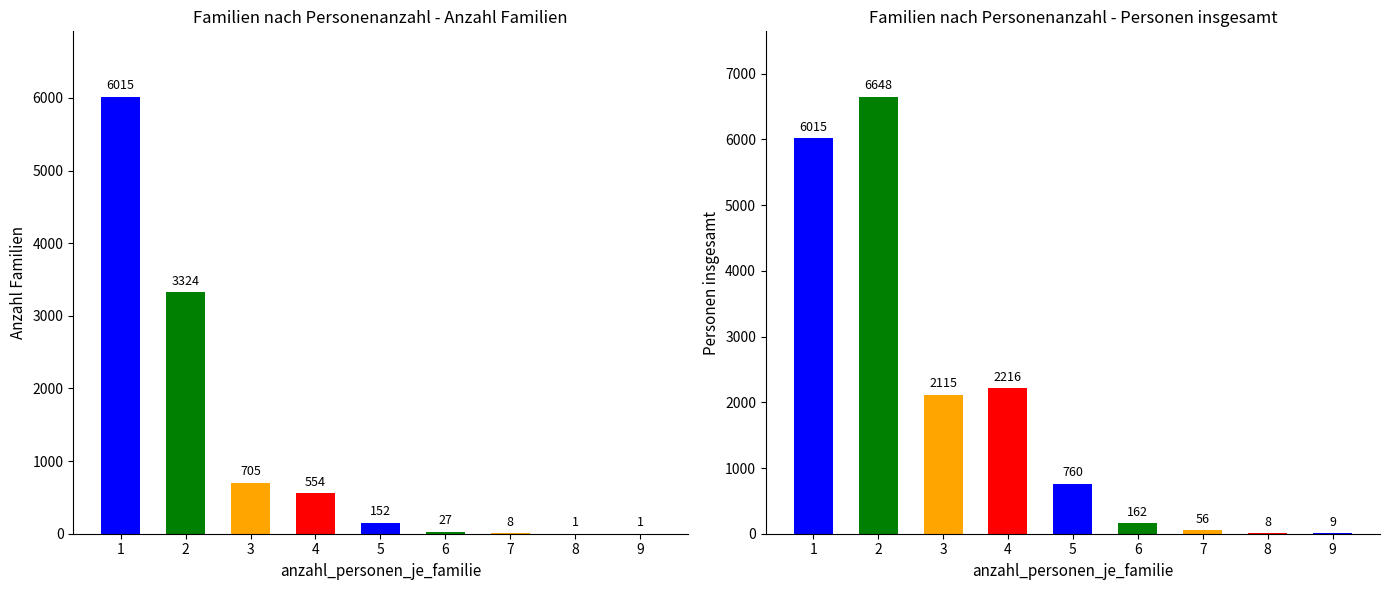

What is the maximum value for personen_insgesamt?

6648